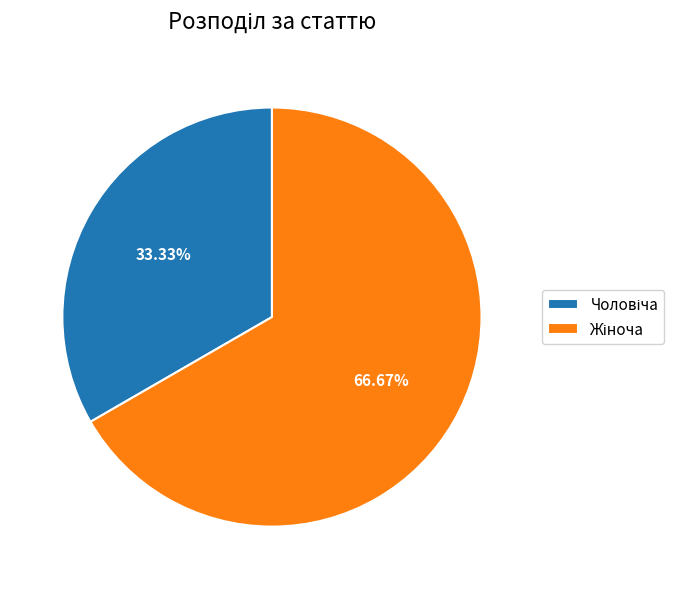

Is there any slice that represents more than half of the pie?

Yes